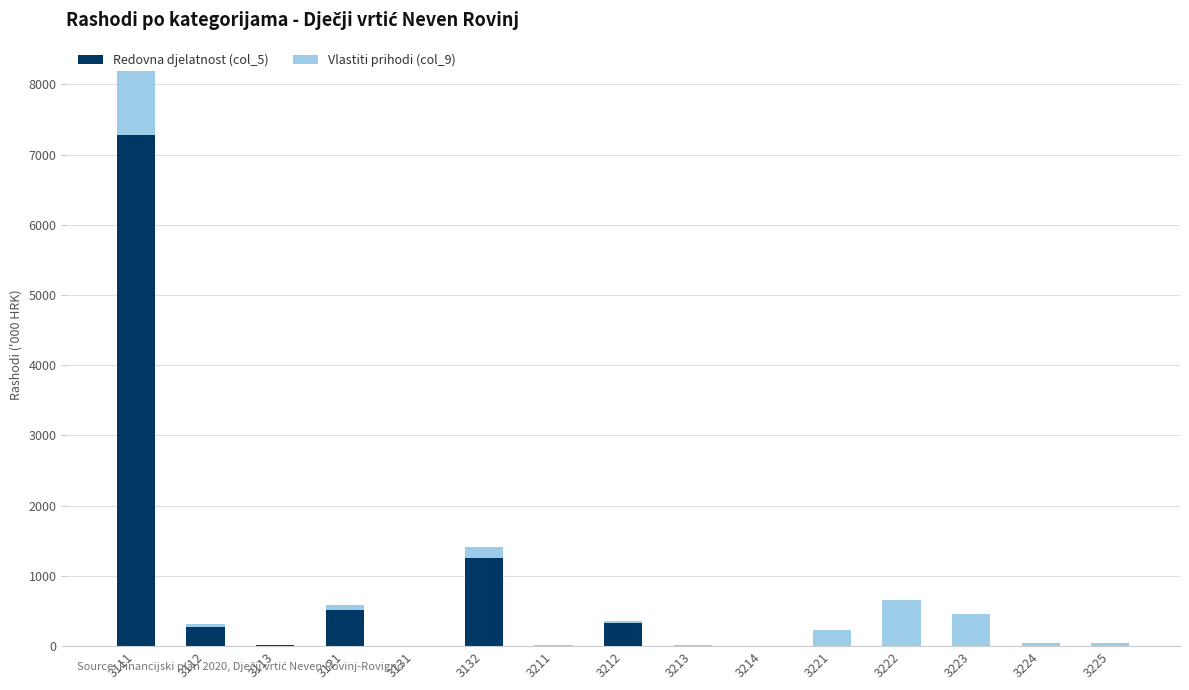

True or false: Redovna djelatnost (col_5) has a value of 330.0 at 3212.

True